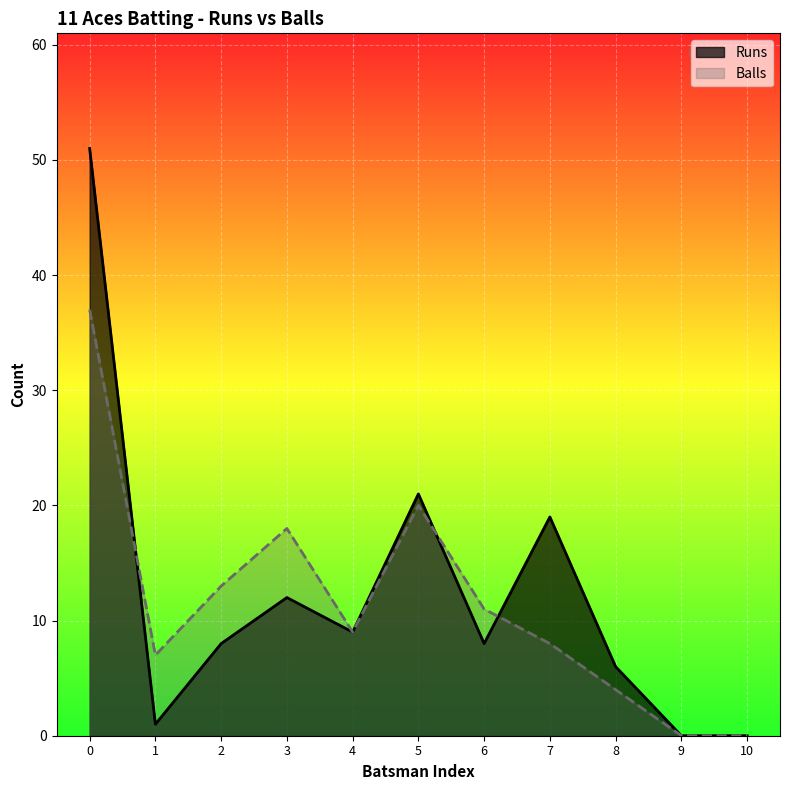

The Balls series shows 0 at 10. True or false?

True